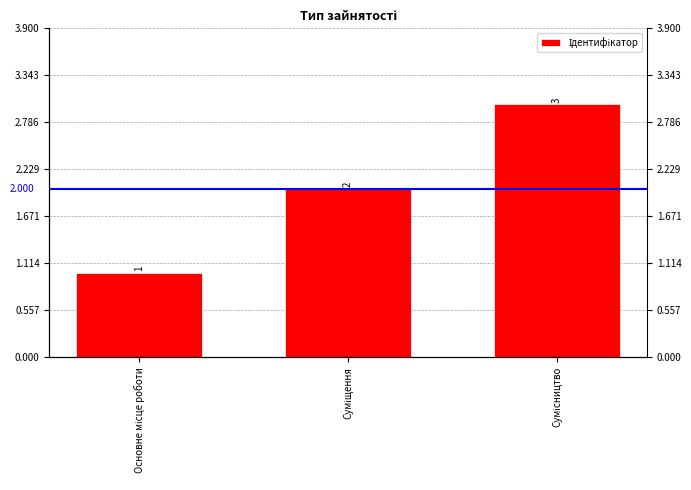

Rank the categories by value from lowest to highest.

Основне місце роботи, Суміщення, Сумісництво